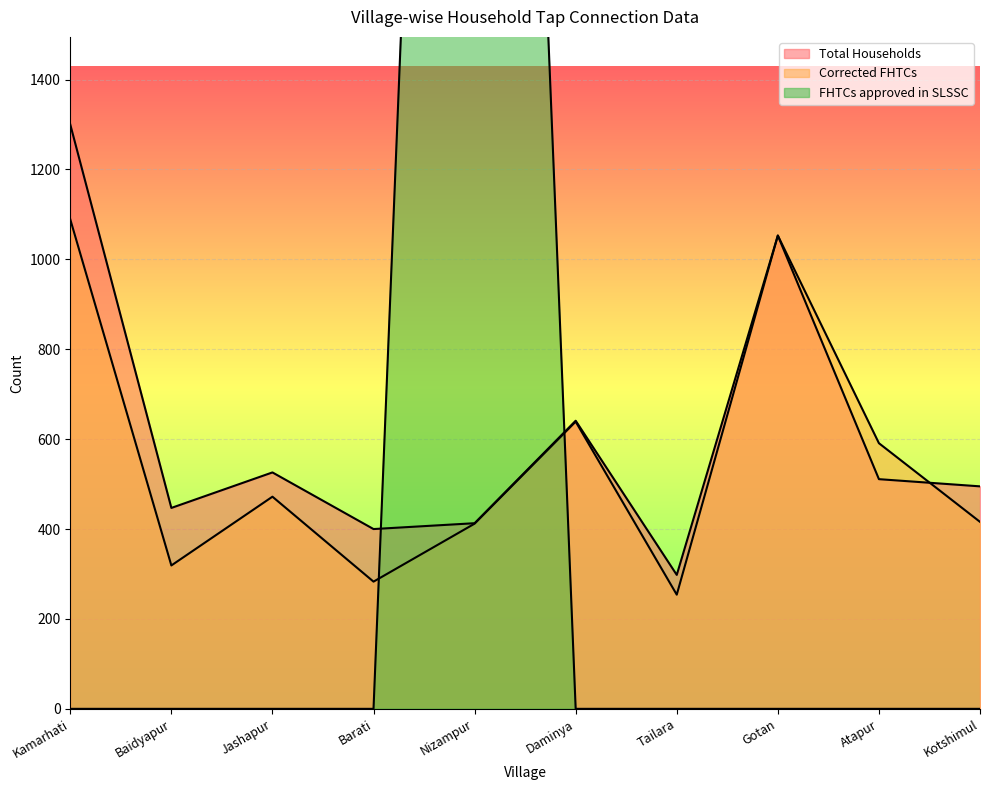

True or false: FHTCs approved in SLSSC has more than 2 points higher than both neighbors.

False